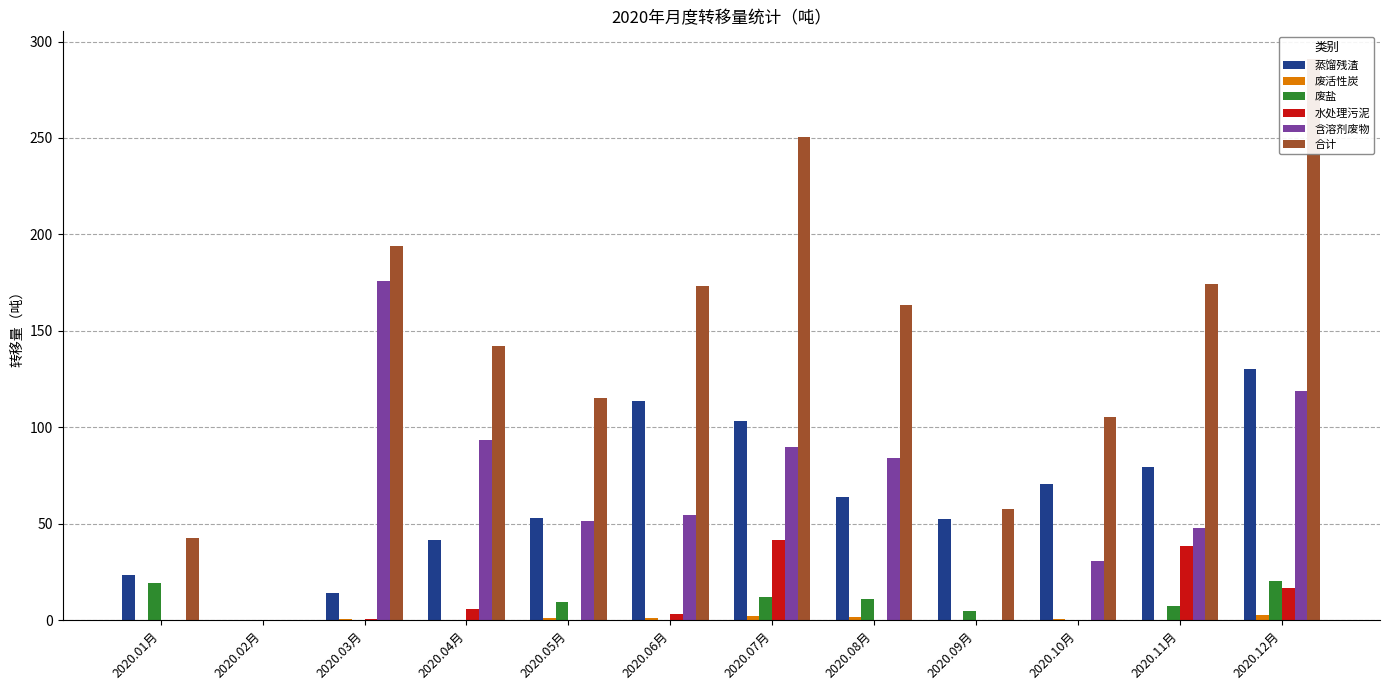

How many values in the 含溶剂废物 series exceed 54?

6